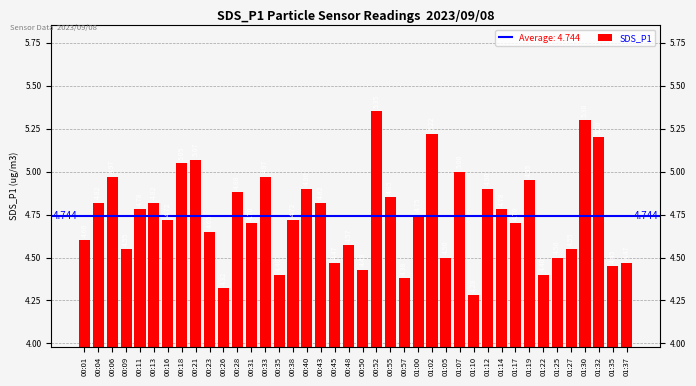

What is the label of the 11th bar from the left?

00:26